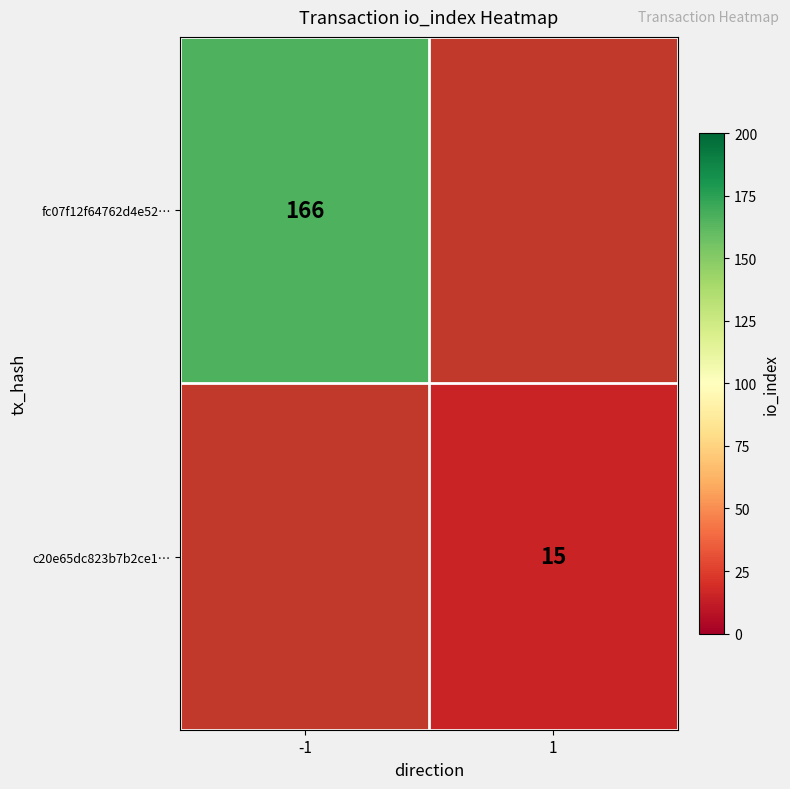

At which category does the chart reach its minimum across all series?

1